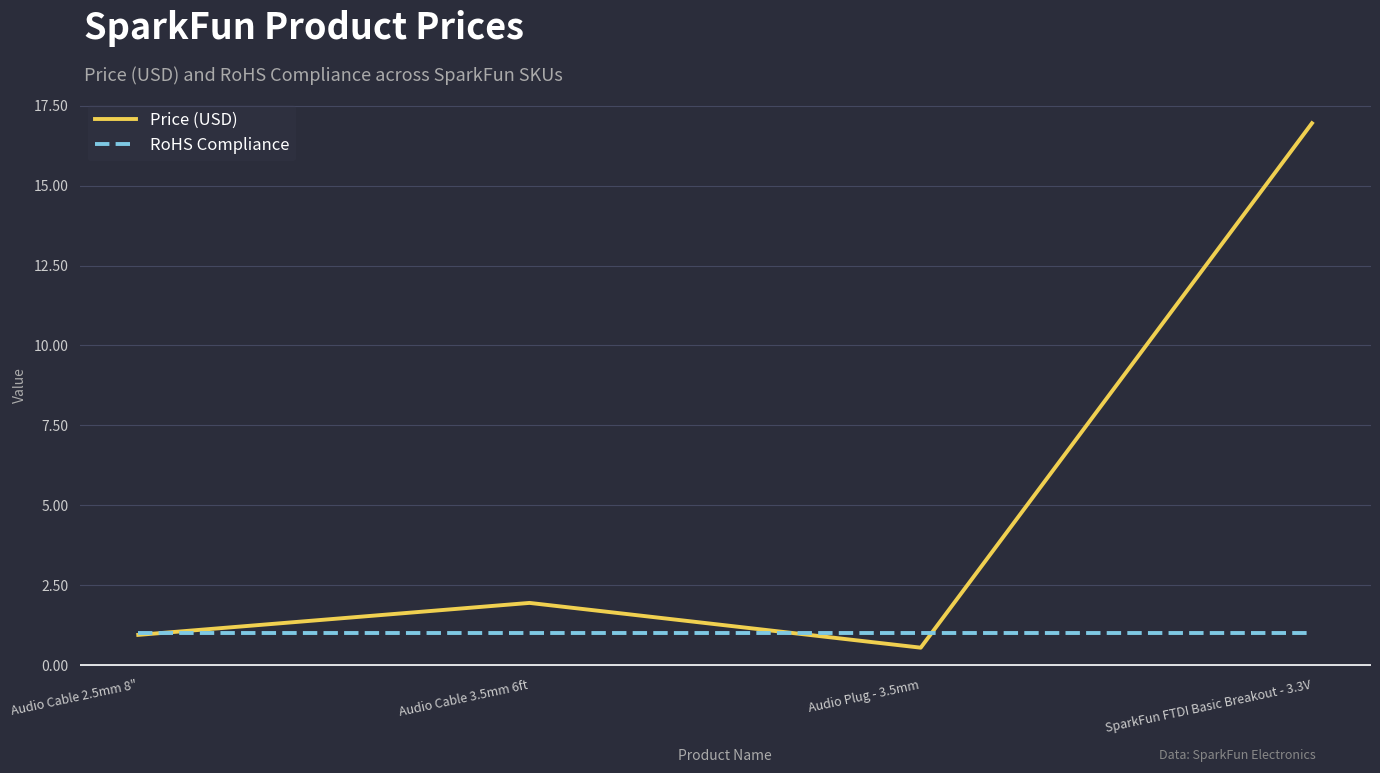

List the series in order of their overall mean, lowest first.

RoHS Compliance, Price (USD)